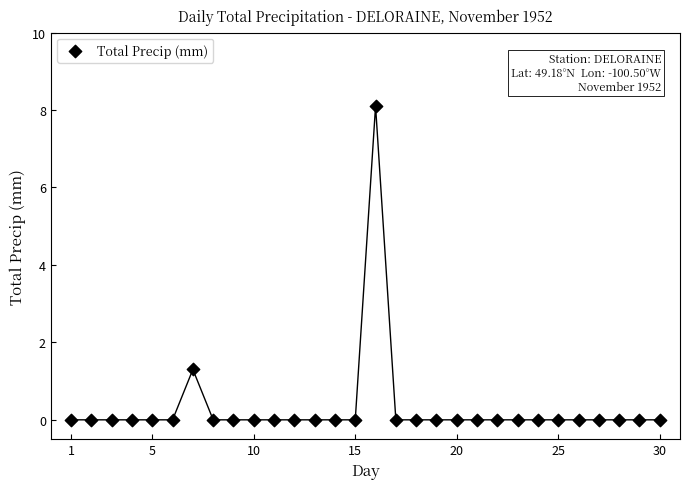

What Y value in the scatter plot is closest to 4?

1.3